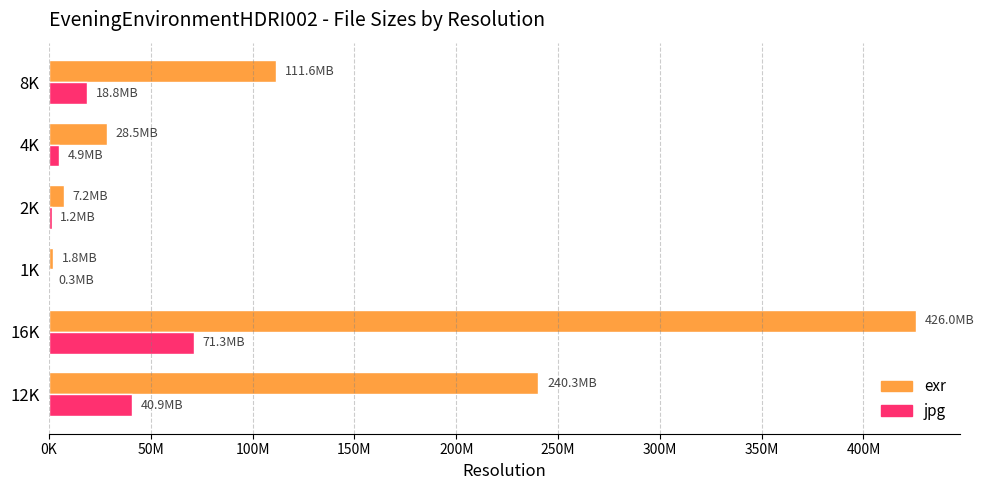

Reading left to right, list all the values displayed in this chart.

exr: 240335499	425992023	1823215	7173008	28454637	111640010
jpg: 40918386	71297965	317080	1237972	4863463	18840553